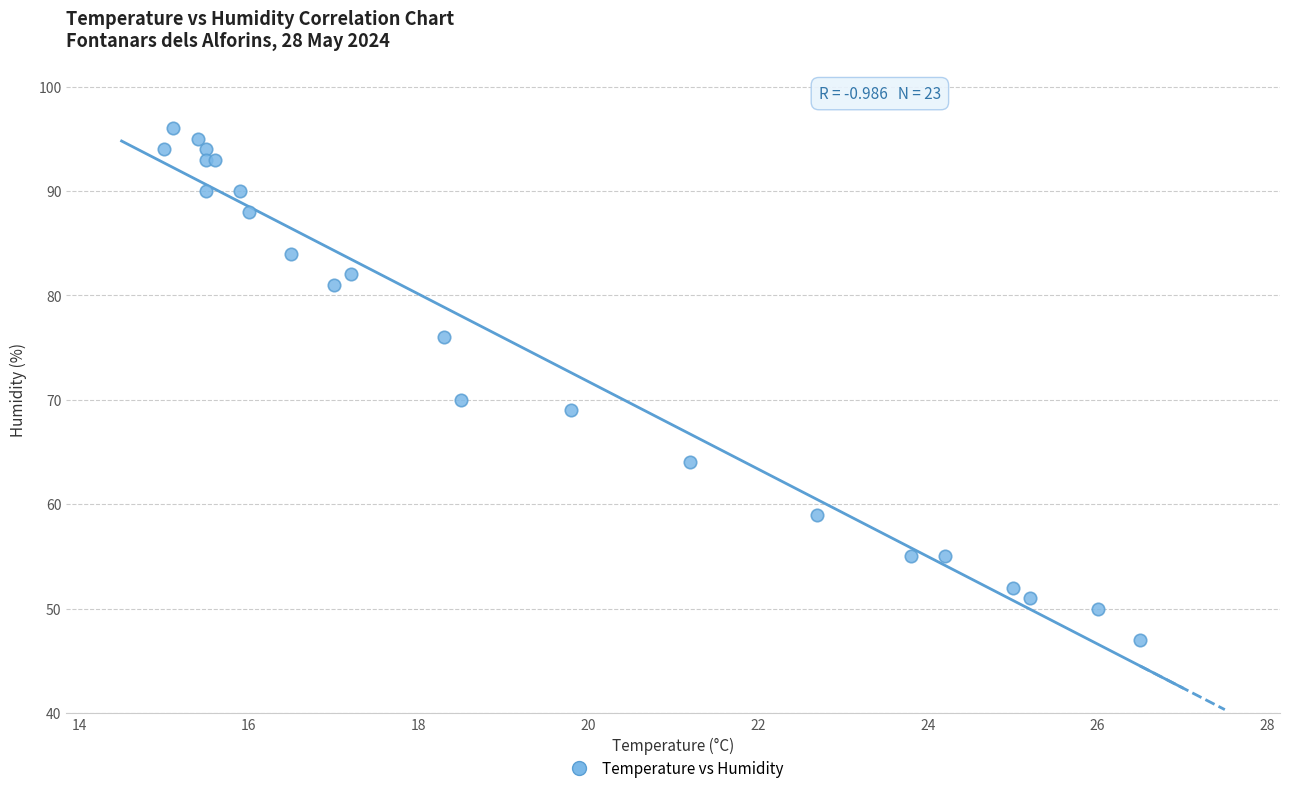

What Y value in the scatter plot is closest to 71?

70